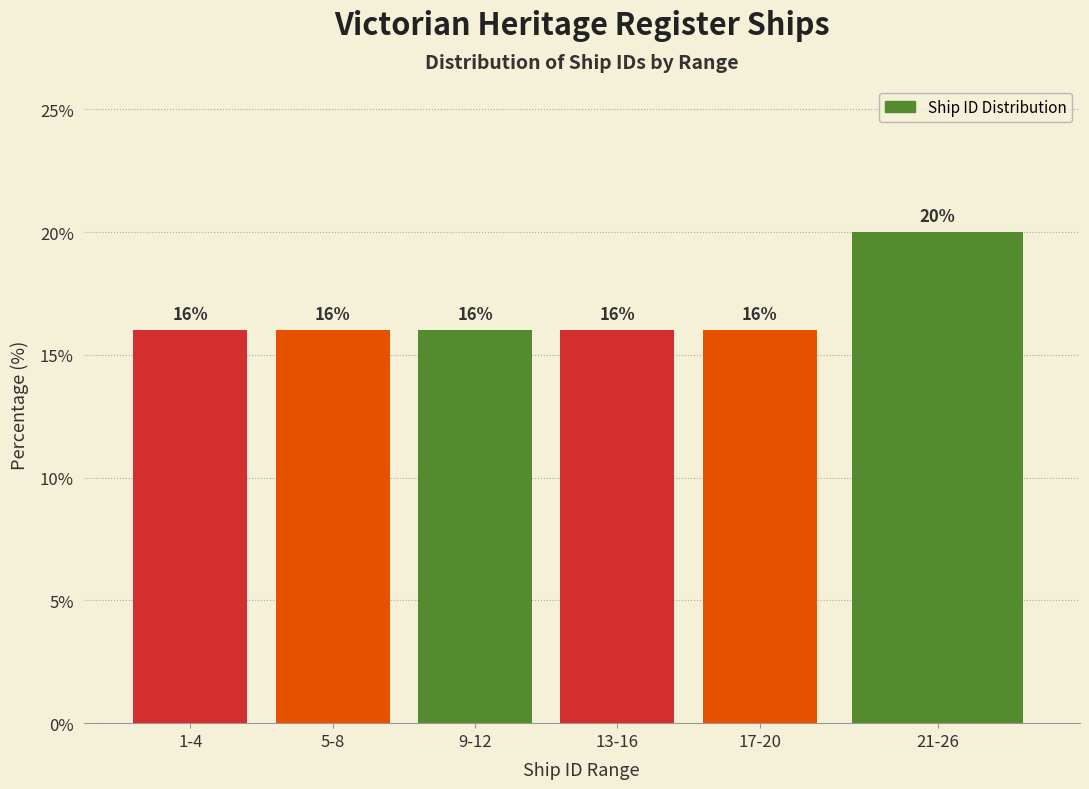

Reading left to right, list all the values displayed in this chart.

1-4=16	5-8=16	9-12=16	13-16=16	17-20=16	21-26=20